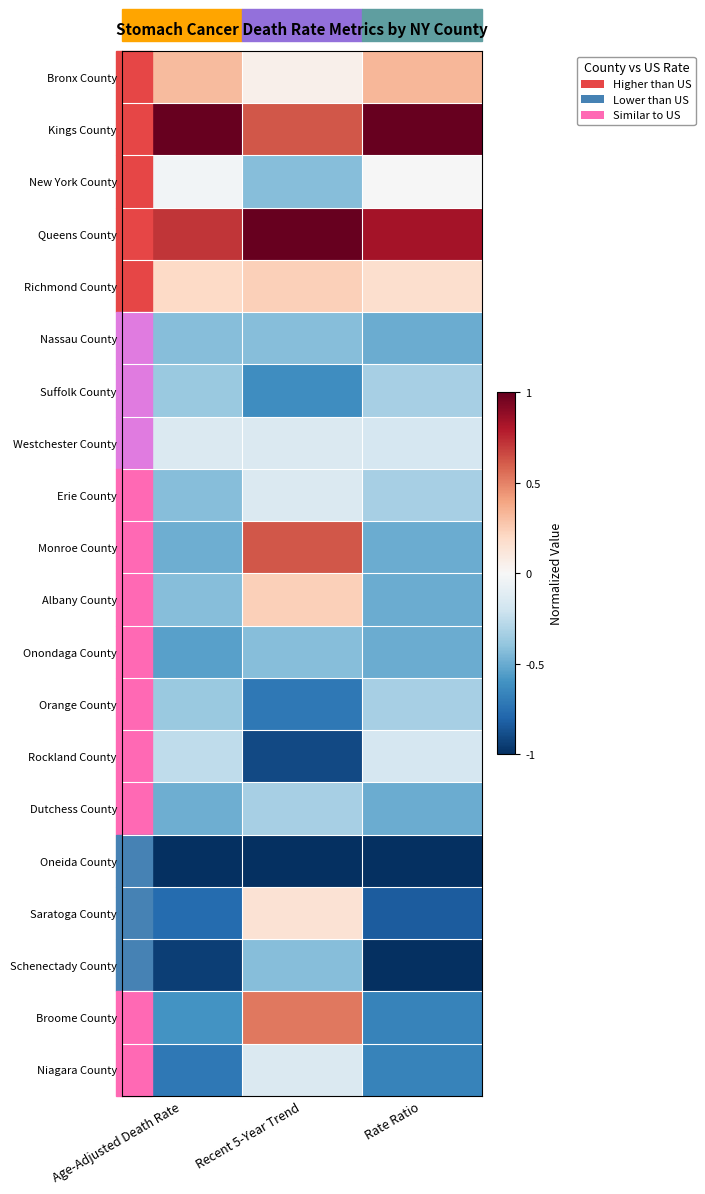

At which category does the chart reach its minimum across all series?

Age-Adjusted Death Rate